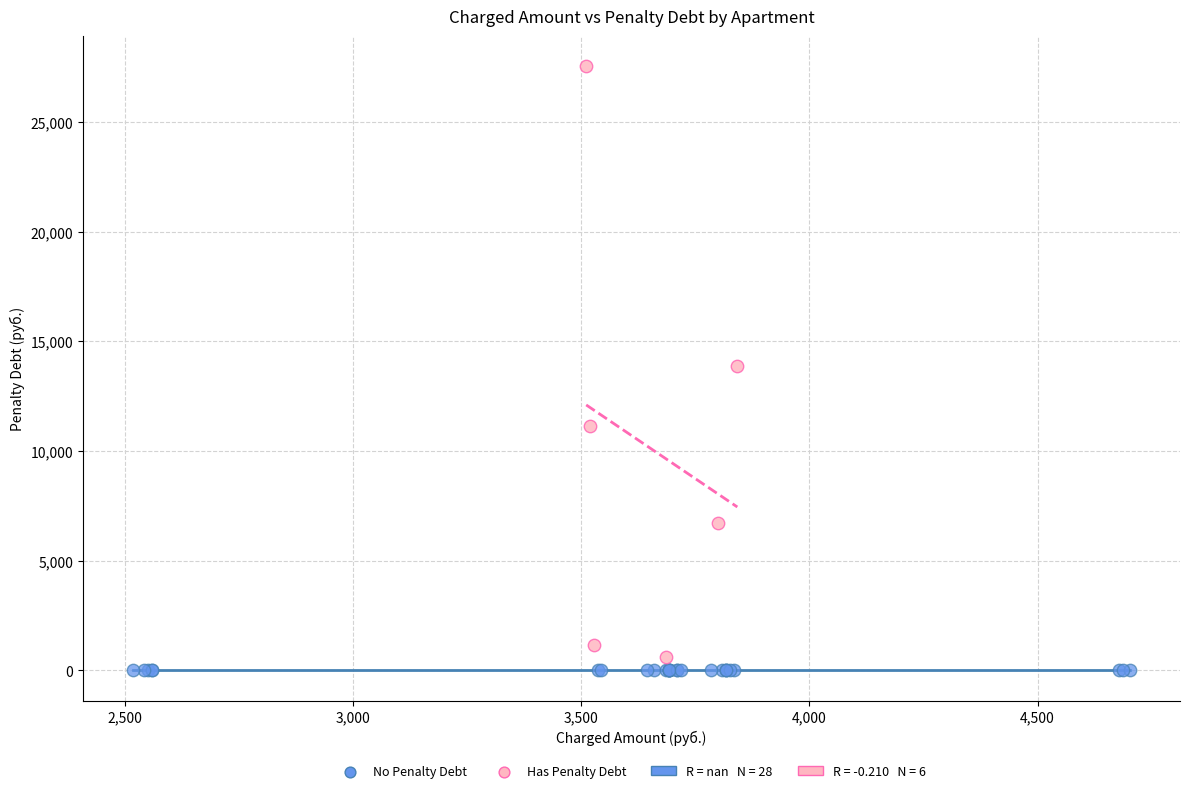

Which series contains the highest Y value?

Has Penalty Debt